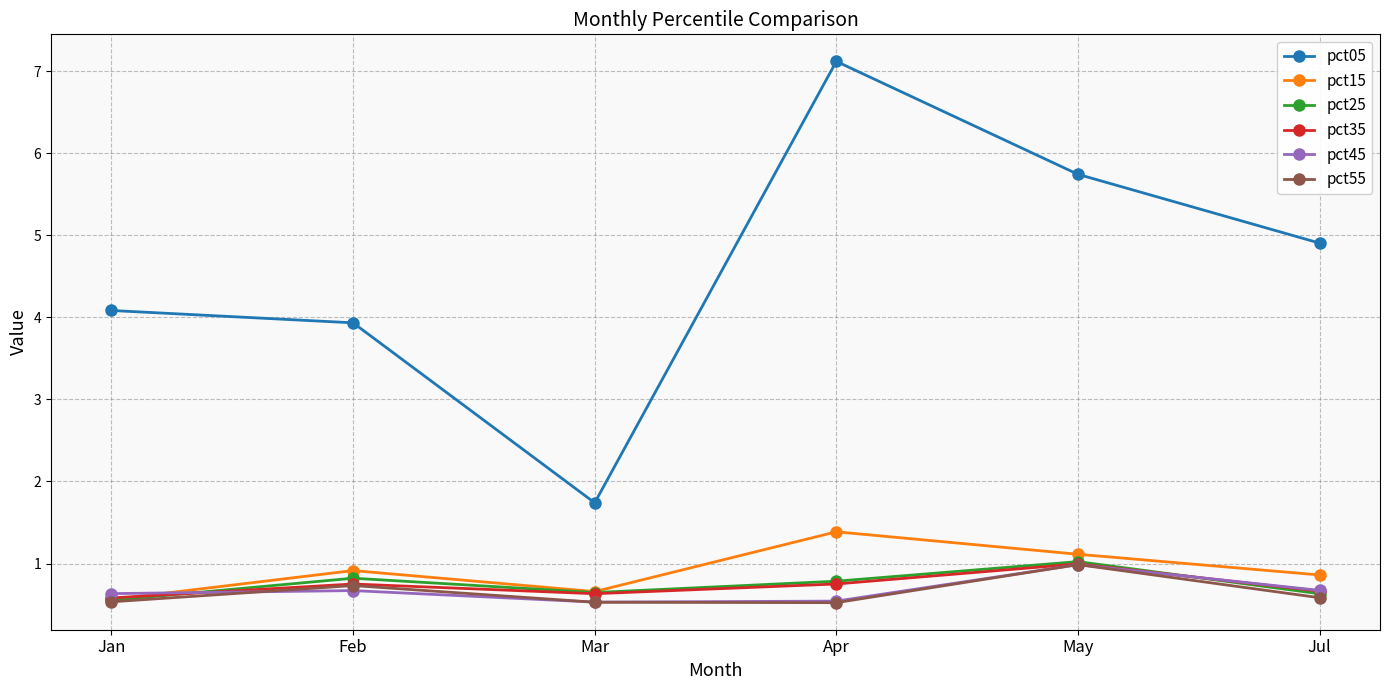

Where is the first local maximum for pct05?

Apr